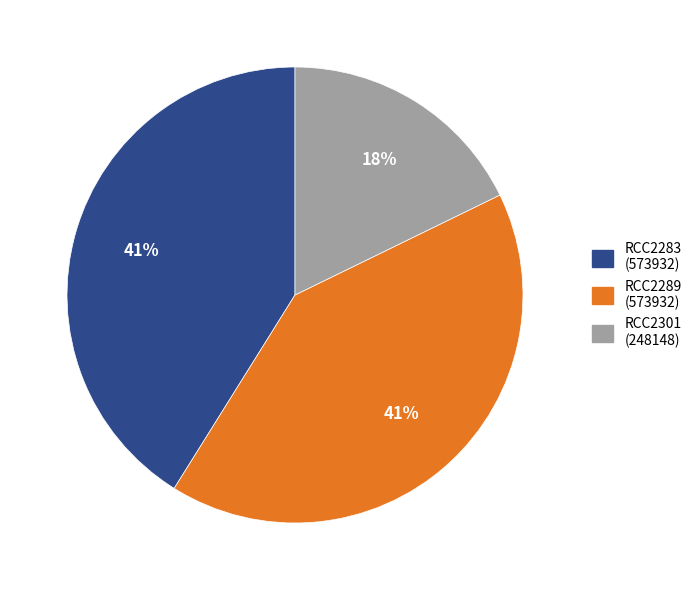

Which slice is the smallest?

RCC2301